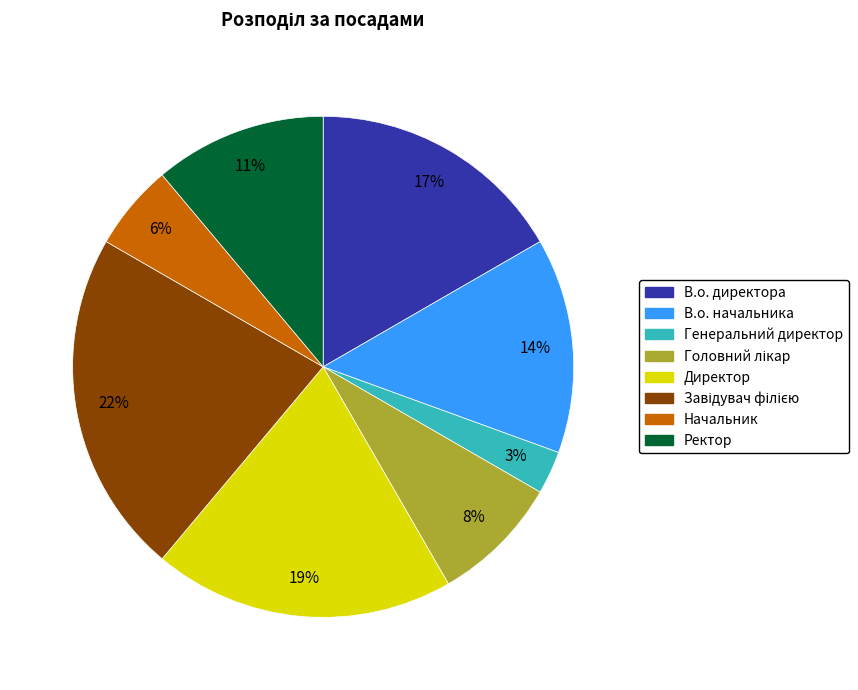

Is it true that Ректор is 11% of the pie?

True